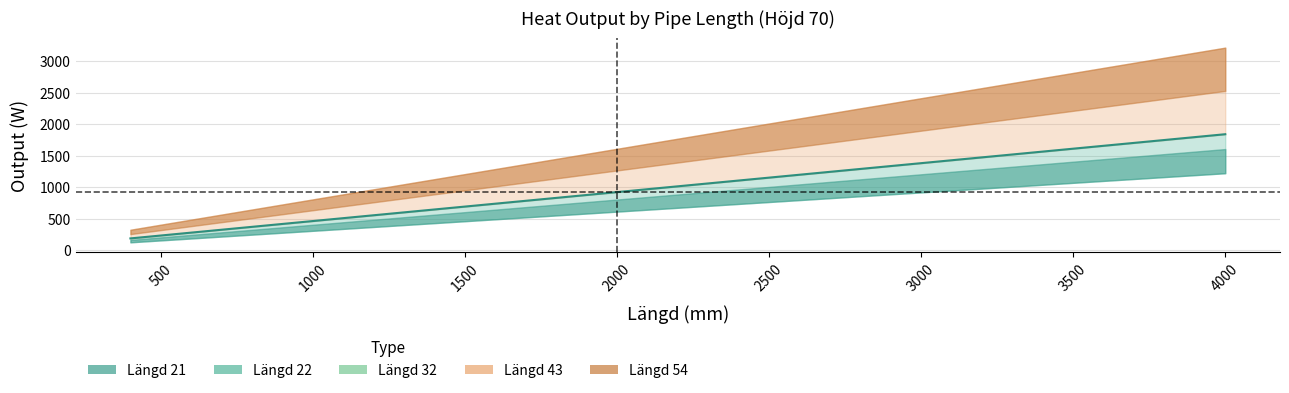

How many values are below 919?

16